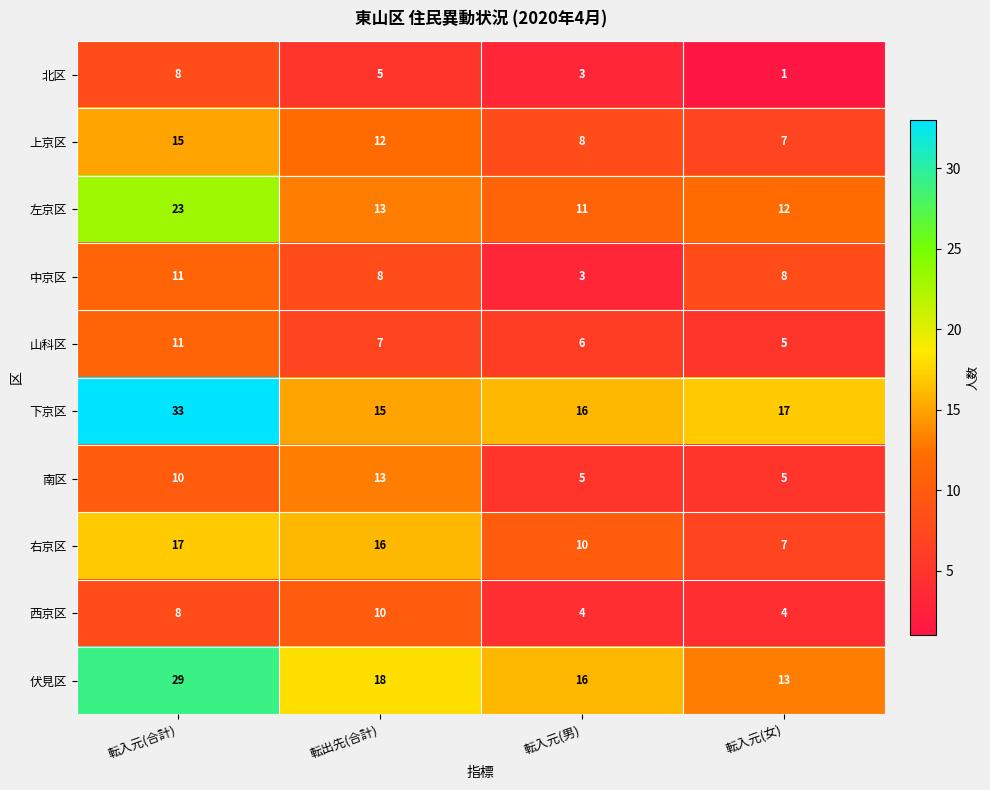

At how many categories does at least one series exceed 21?

1